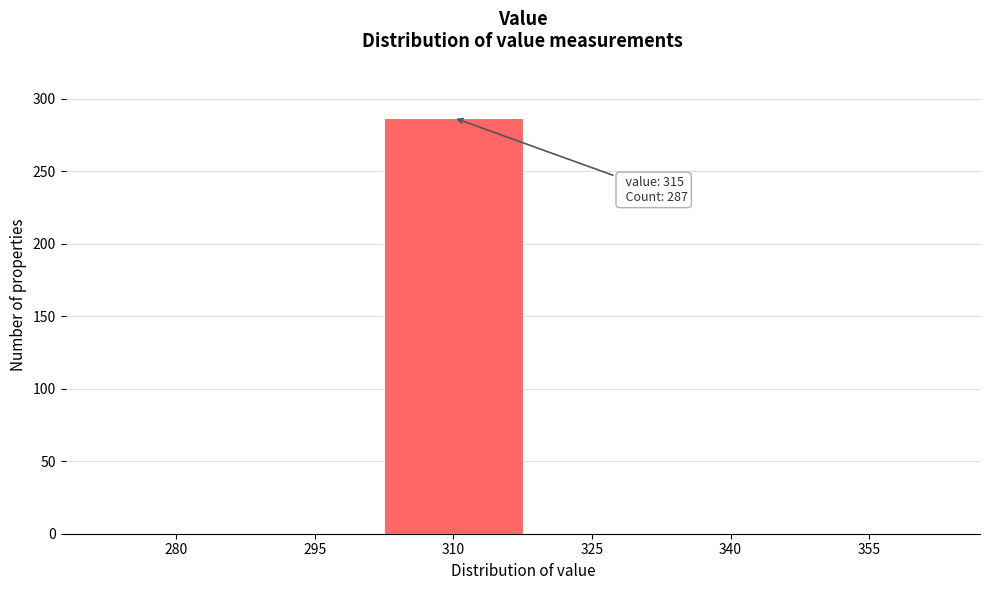

Reading left to right, transcribe all the data shown in this chart.

280=0	295=0	310=287	325=0	340=0	355=0